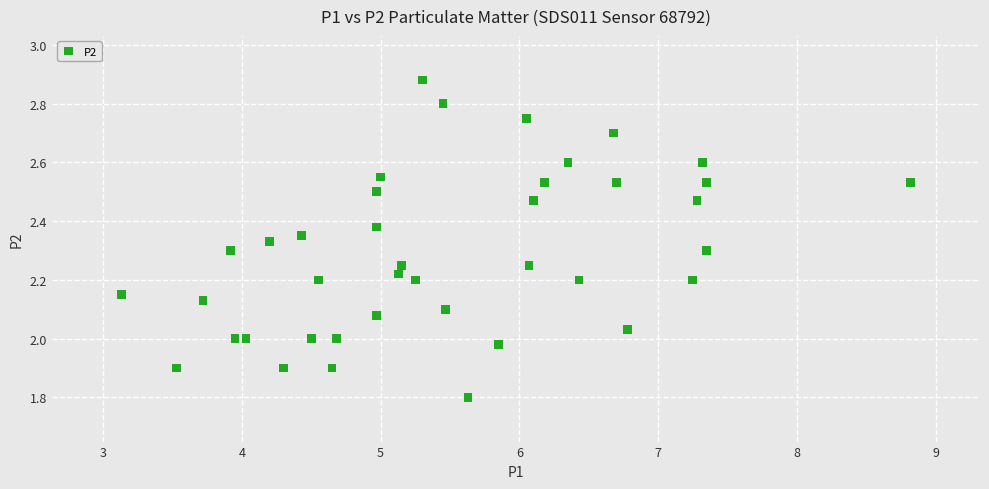

What is the range of Y values (max minus min)?

1.1